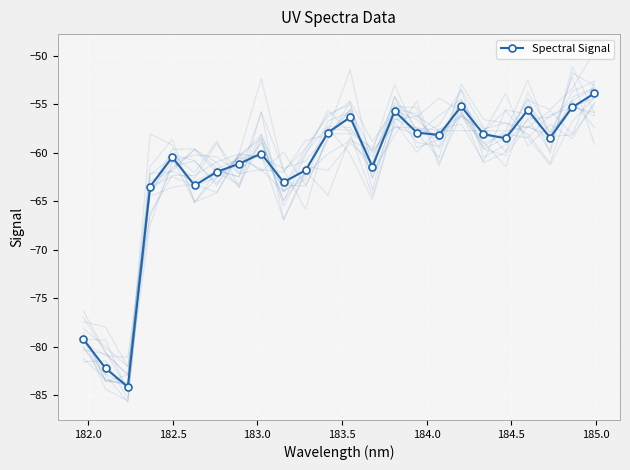

Count the number of data series in this chart.

1